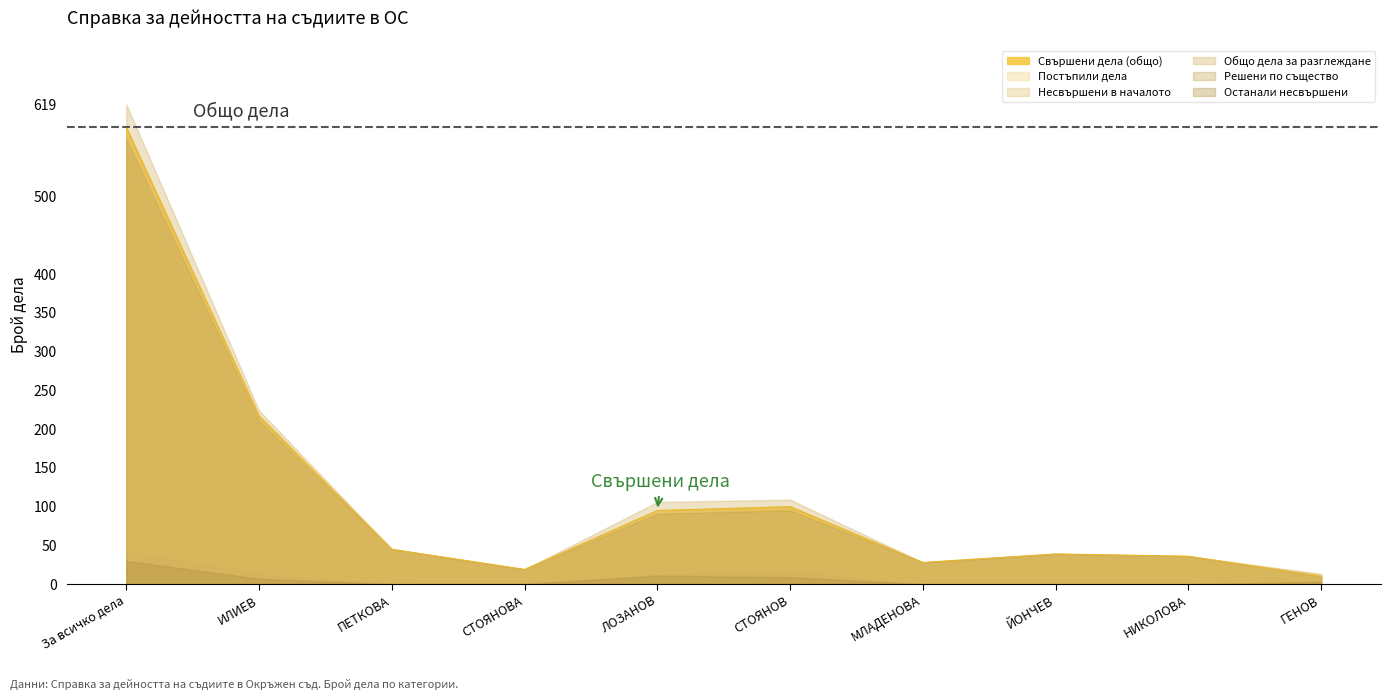

At which category does Несвършени в началото reach its first local valley?

ПЕТКОВА